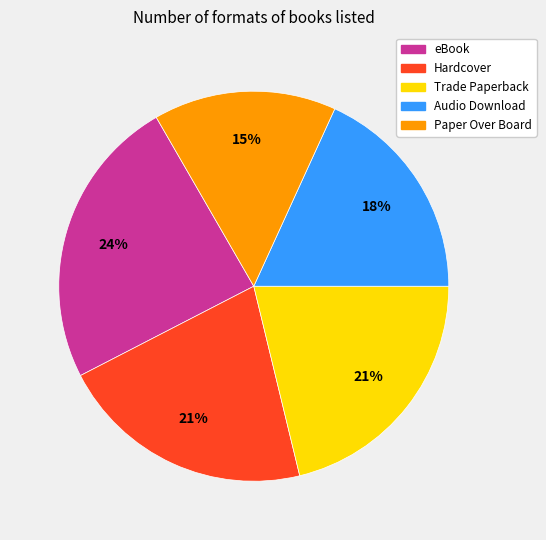

Is there any slice that represents more than half of the pie?

No